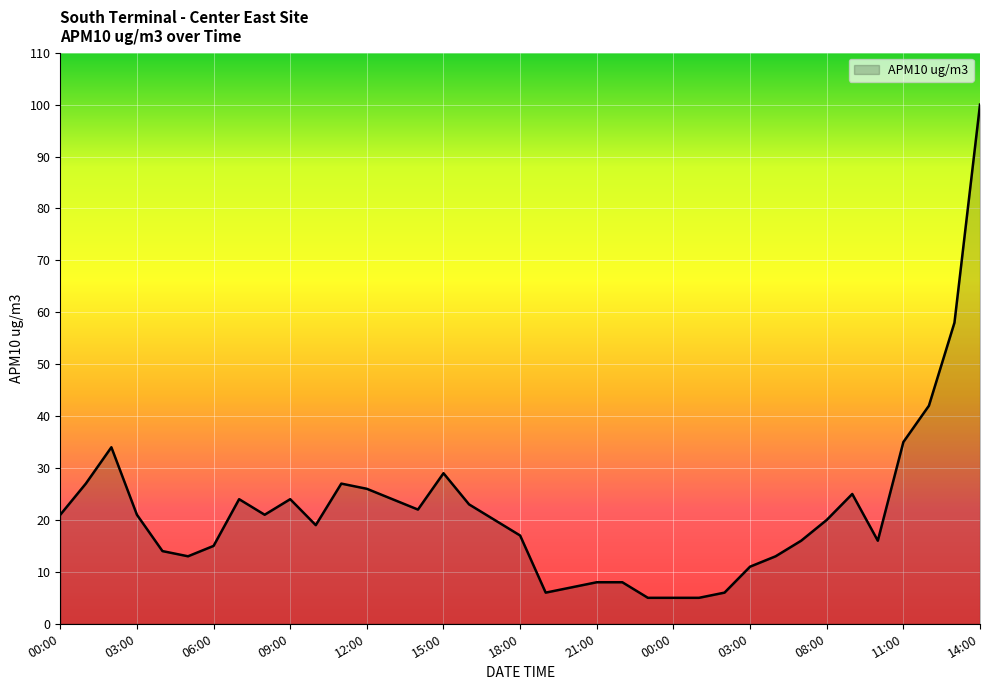

What is the maximum value shown in the chart?

100